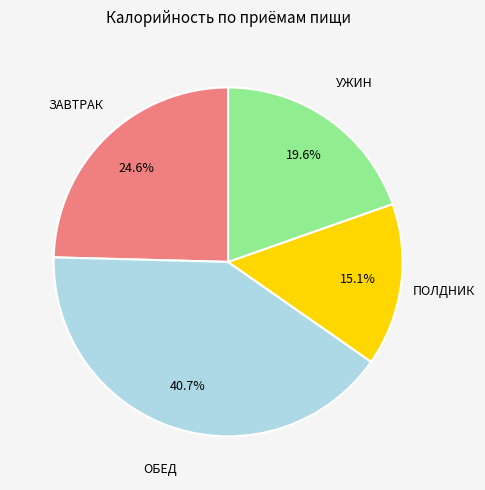

Rank the categories by value from lowest to highest.

ПОЛДНИК, УЖИН, ЗАВТРАК, ОБЕД